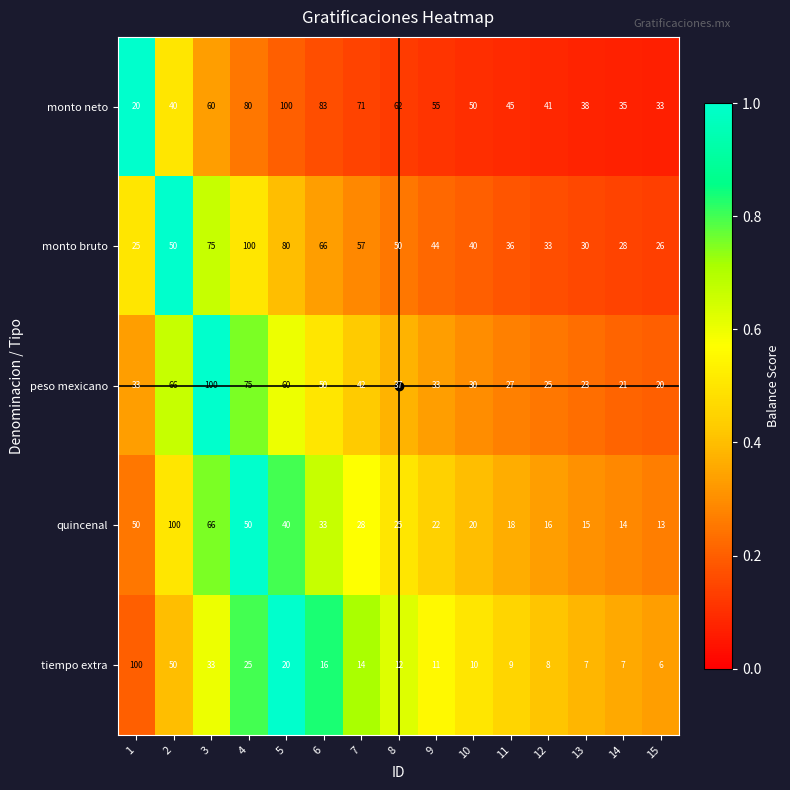

The monto neto series shows 83 at 9. True or false?

False